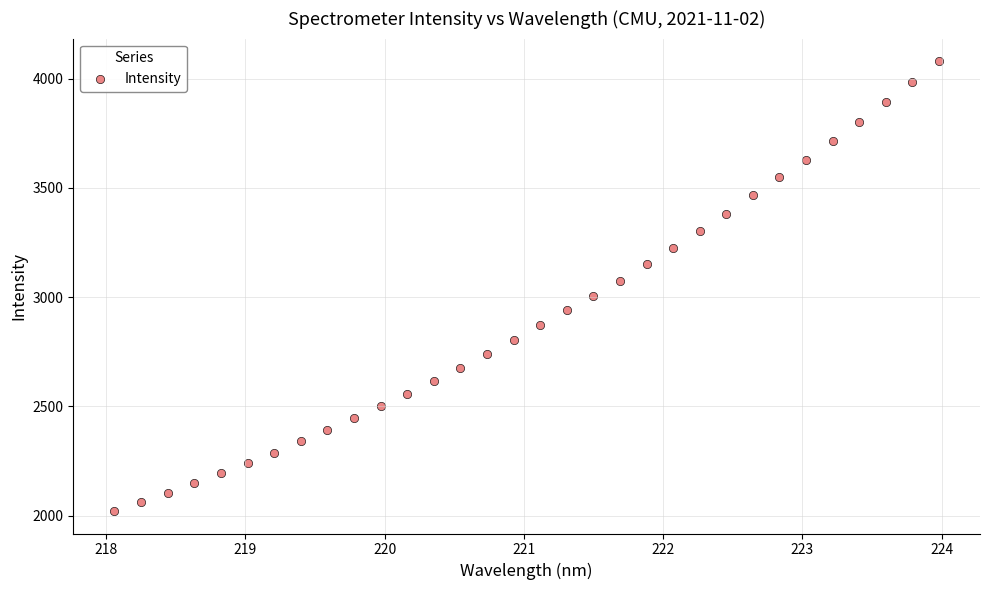

What is the range of X values (max minus min)?

5.9